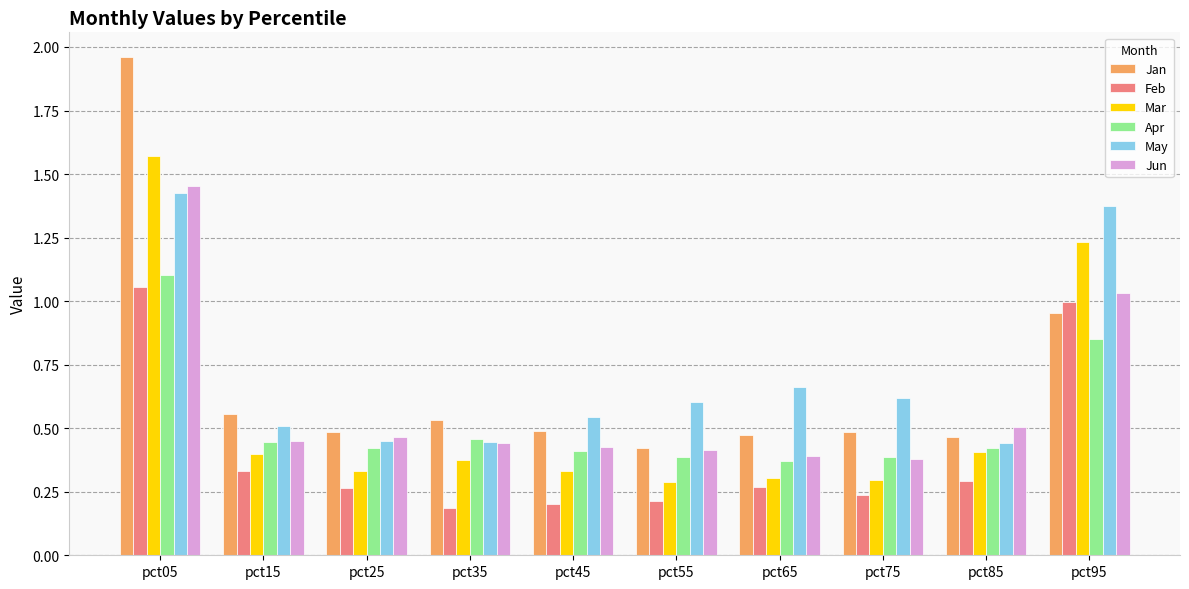

Rank the series by their maximum value, from lowest to highest.

Feb, Apr, May, Jun, Mar, Jan